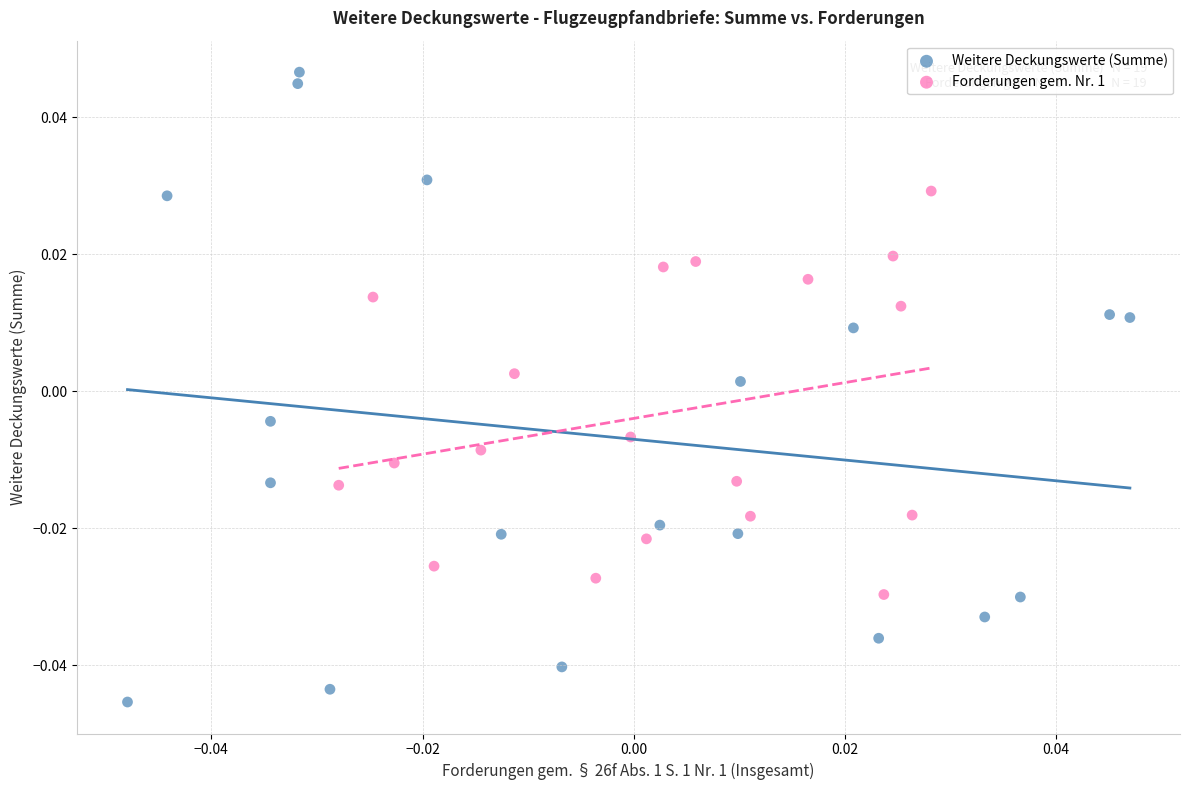

Which series has the widest spread of Y values?

Weitere Deckungswerte (Summe)